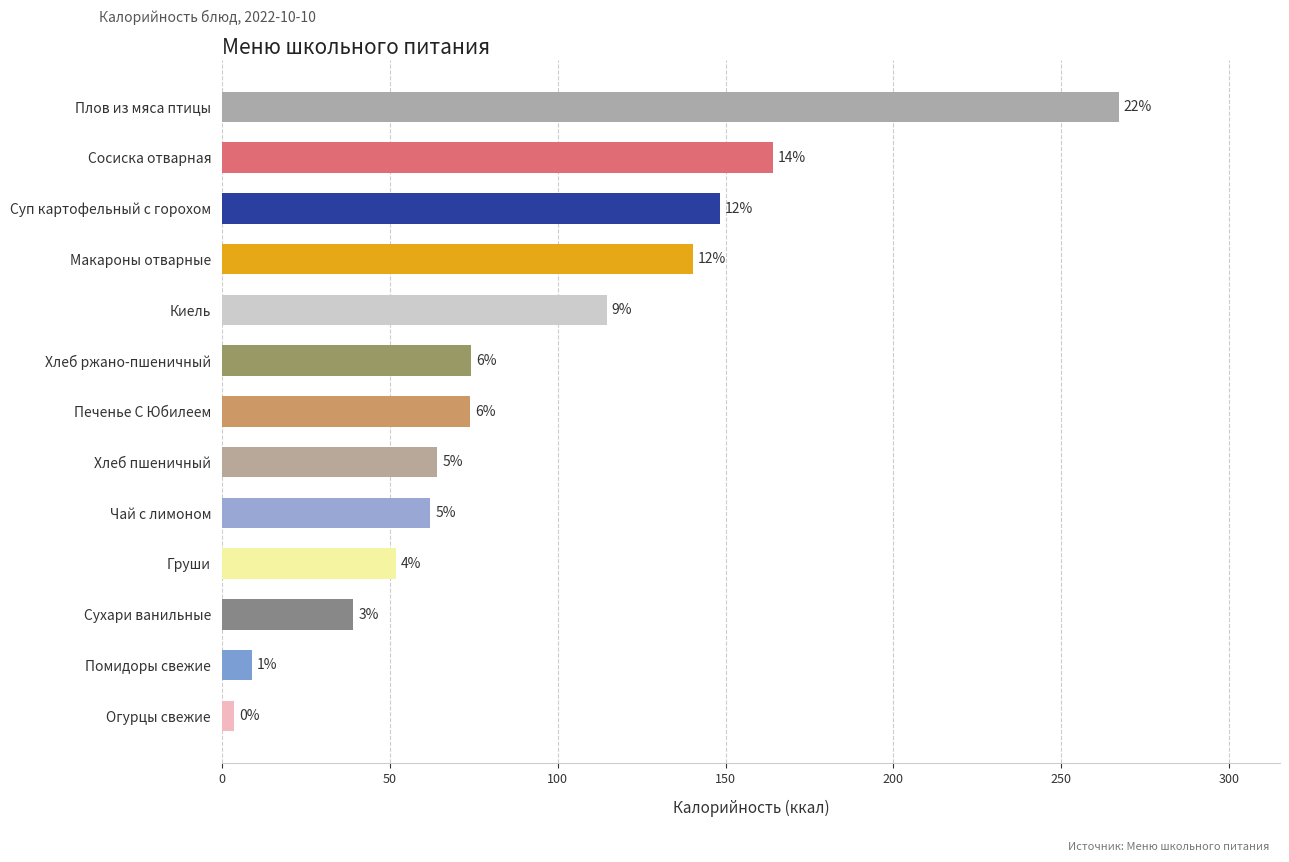

Does the chart contain any negative values?

No